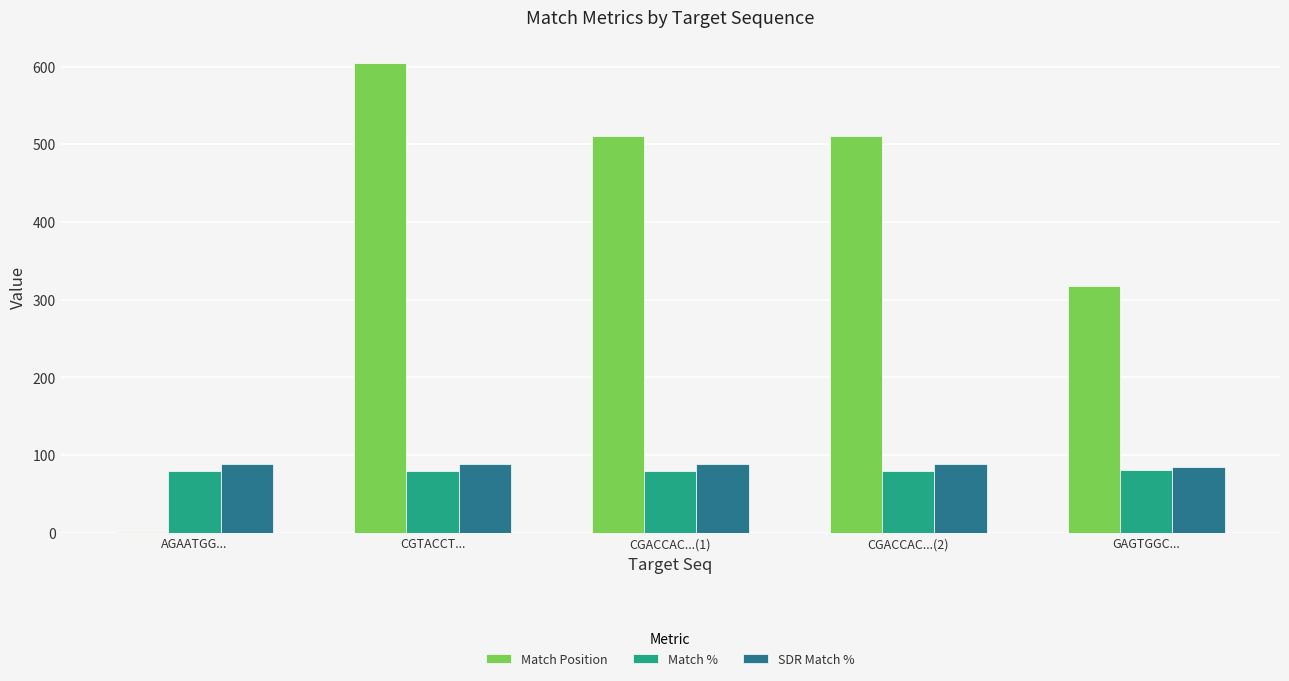

True or false: SDR Match % has a value of 89 at CGTACCT....

True